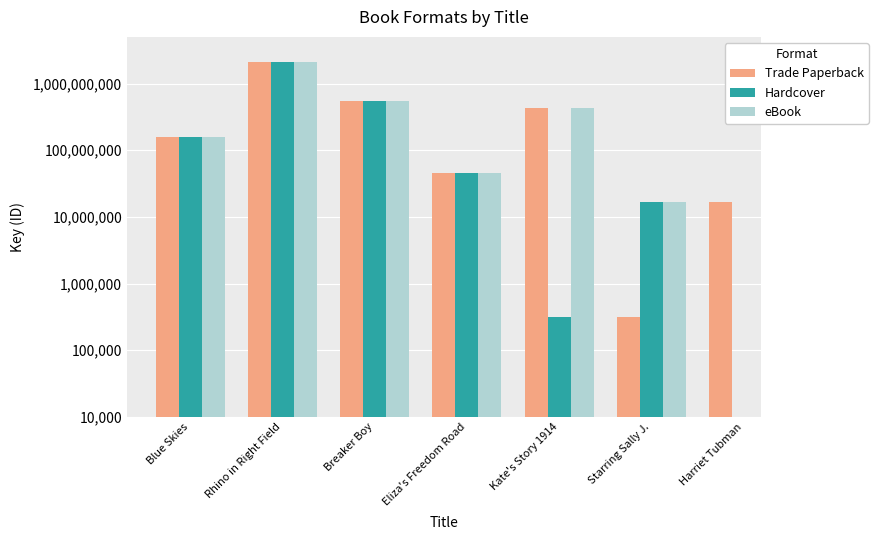

Which label corresponds to the smallest value in the chart?

Starring Sally J.